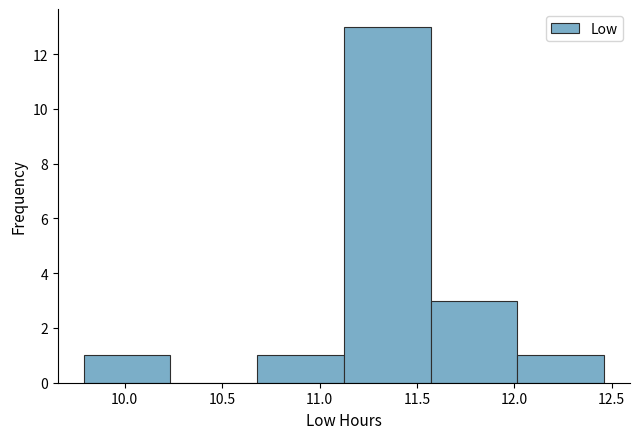

Reading left to right, list every bar in this chart as the range it spans on the x-axis followed by its height. Neither the bar edges nor the heights are printed on the chart, so give them approximately, as read against the axes.

9.790 to 10.235: 1
10.235 to 10.680: 0
10.680 to 11.125: 1
11.125 to 11.570: 13
11.570 to 12.015: 3
12.015 to 12.460: 1